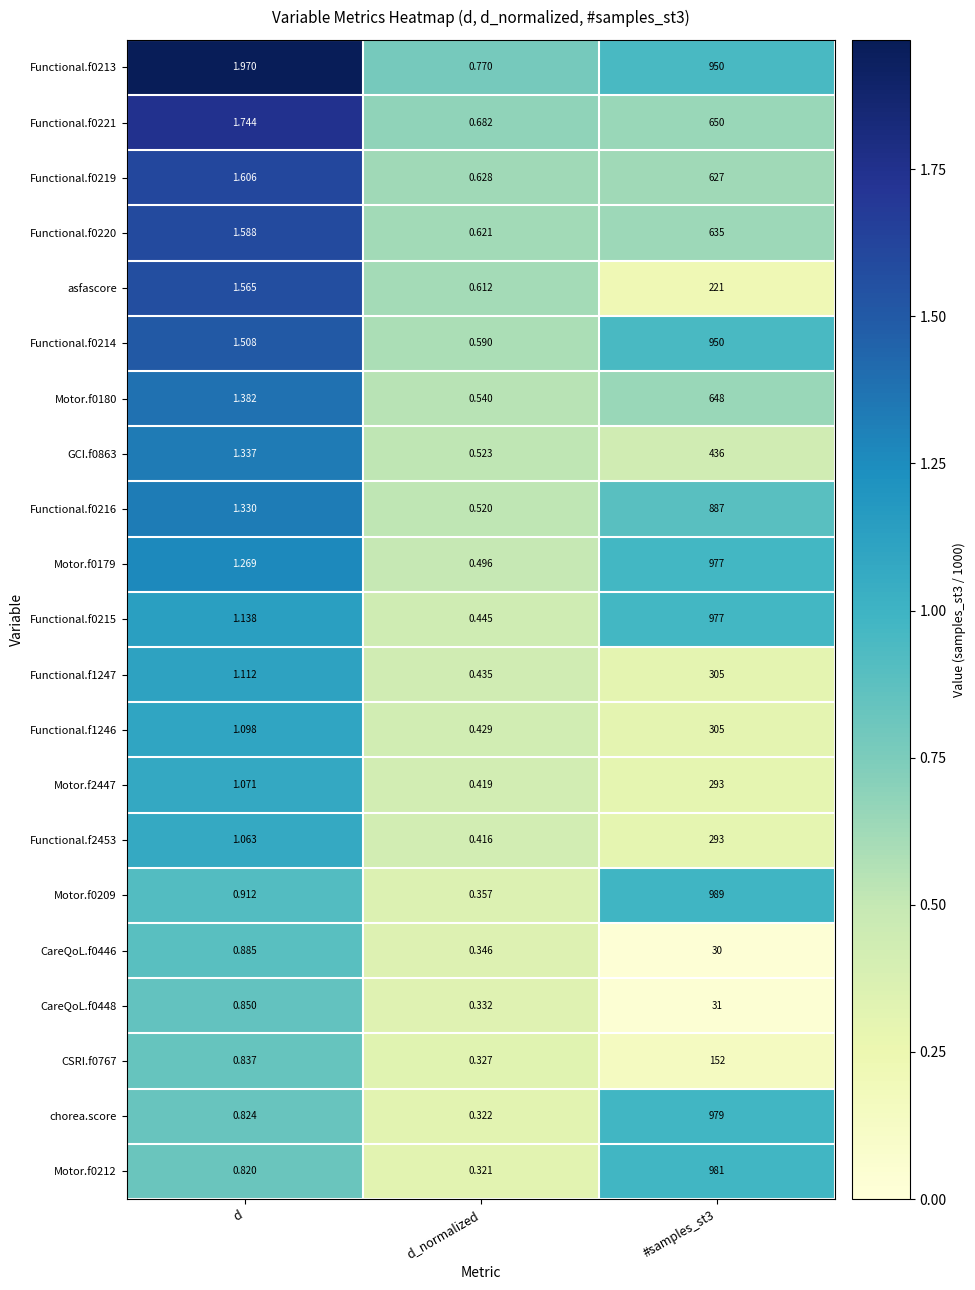

Where is Functional.f0219 nearest to the value 313?

d